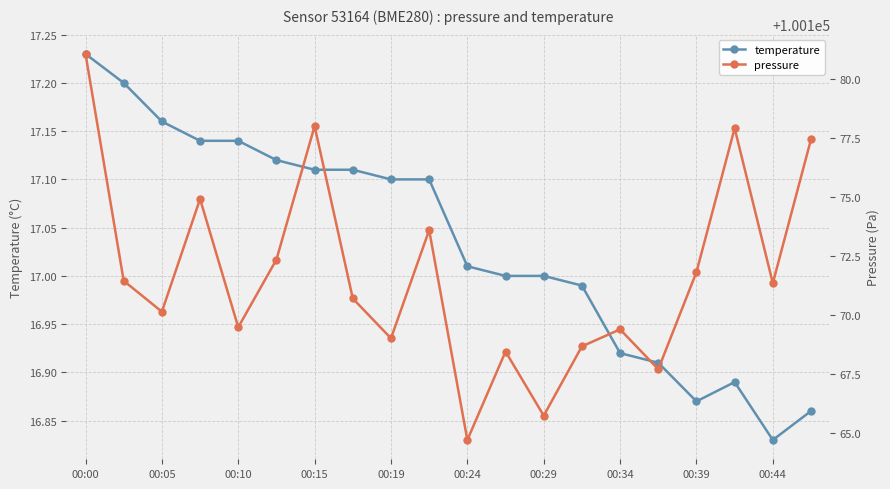

At which label does pressure first exceed 100171?

00:00